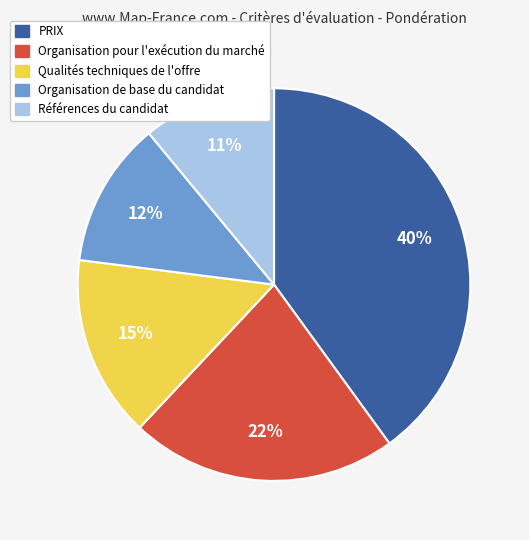

Do Références du candidat and Organisation pour l'exécution du marché together represent more than half of the pie?

No